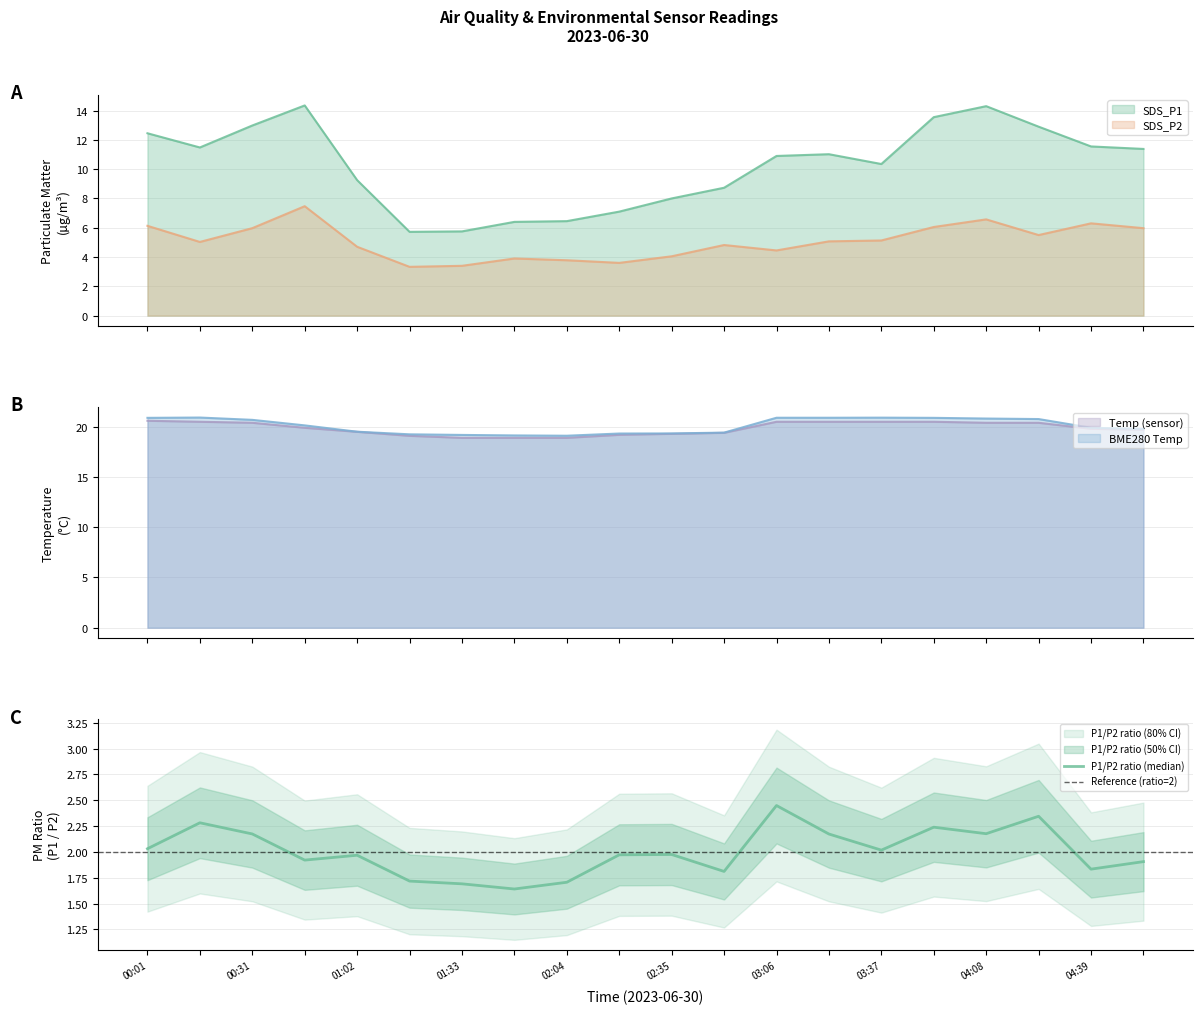

Rank the series at 03:06 from lowest to highest value.

SDS_P2, SDS_P1, Temp, BME280_temperature